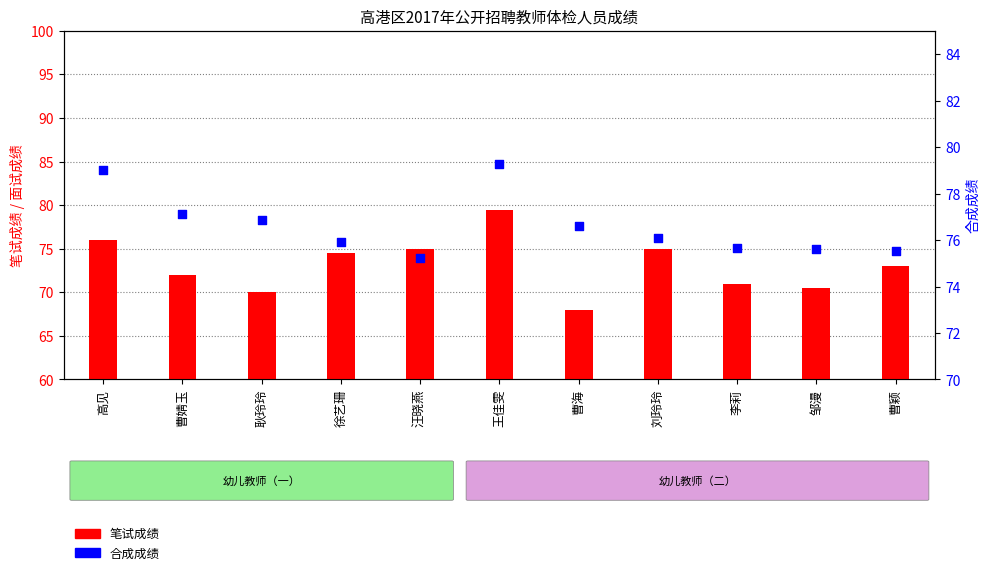

Which series has the largest Y range (max minus min)?

笔试成绩